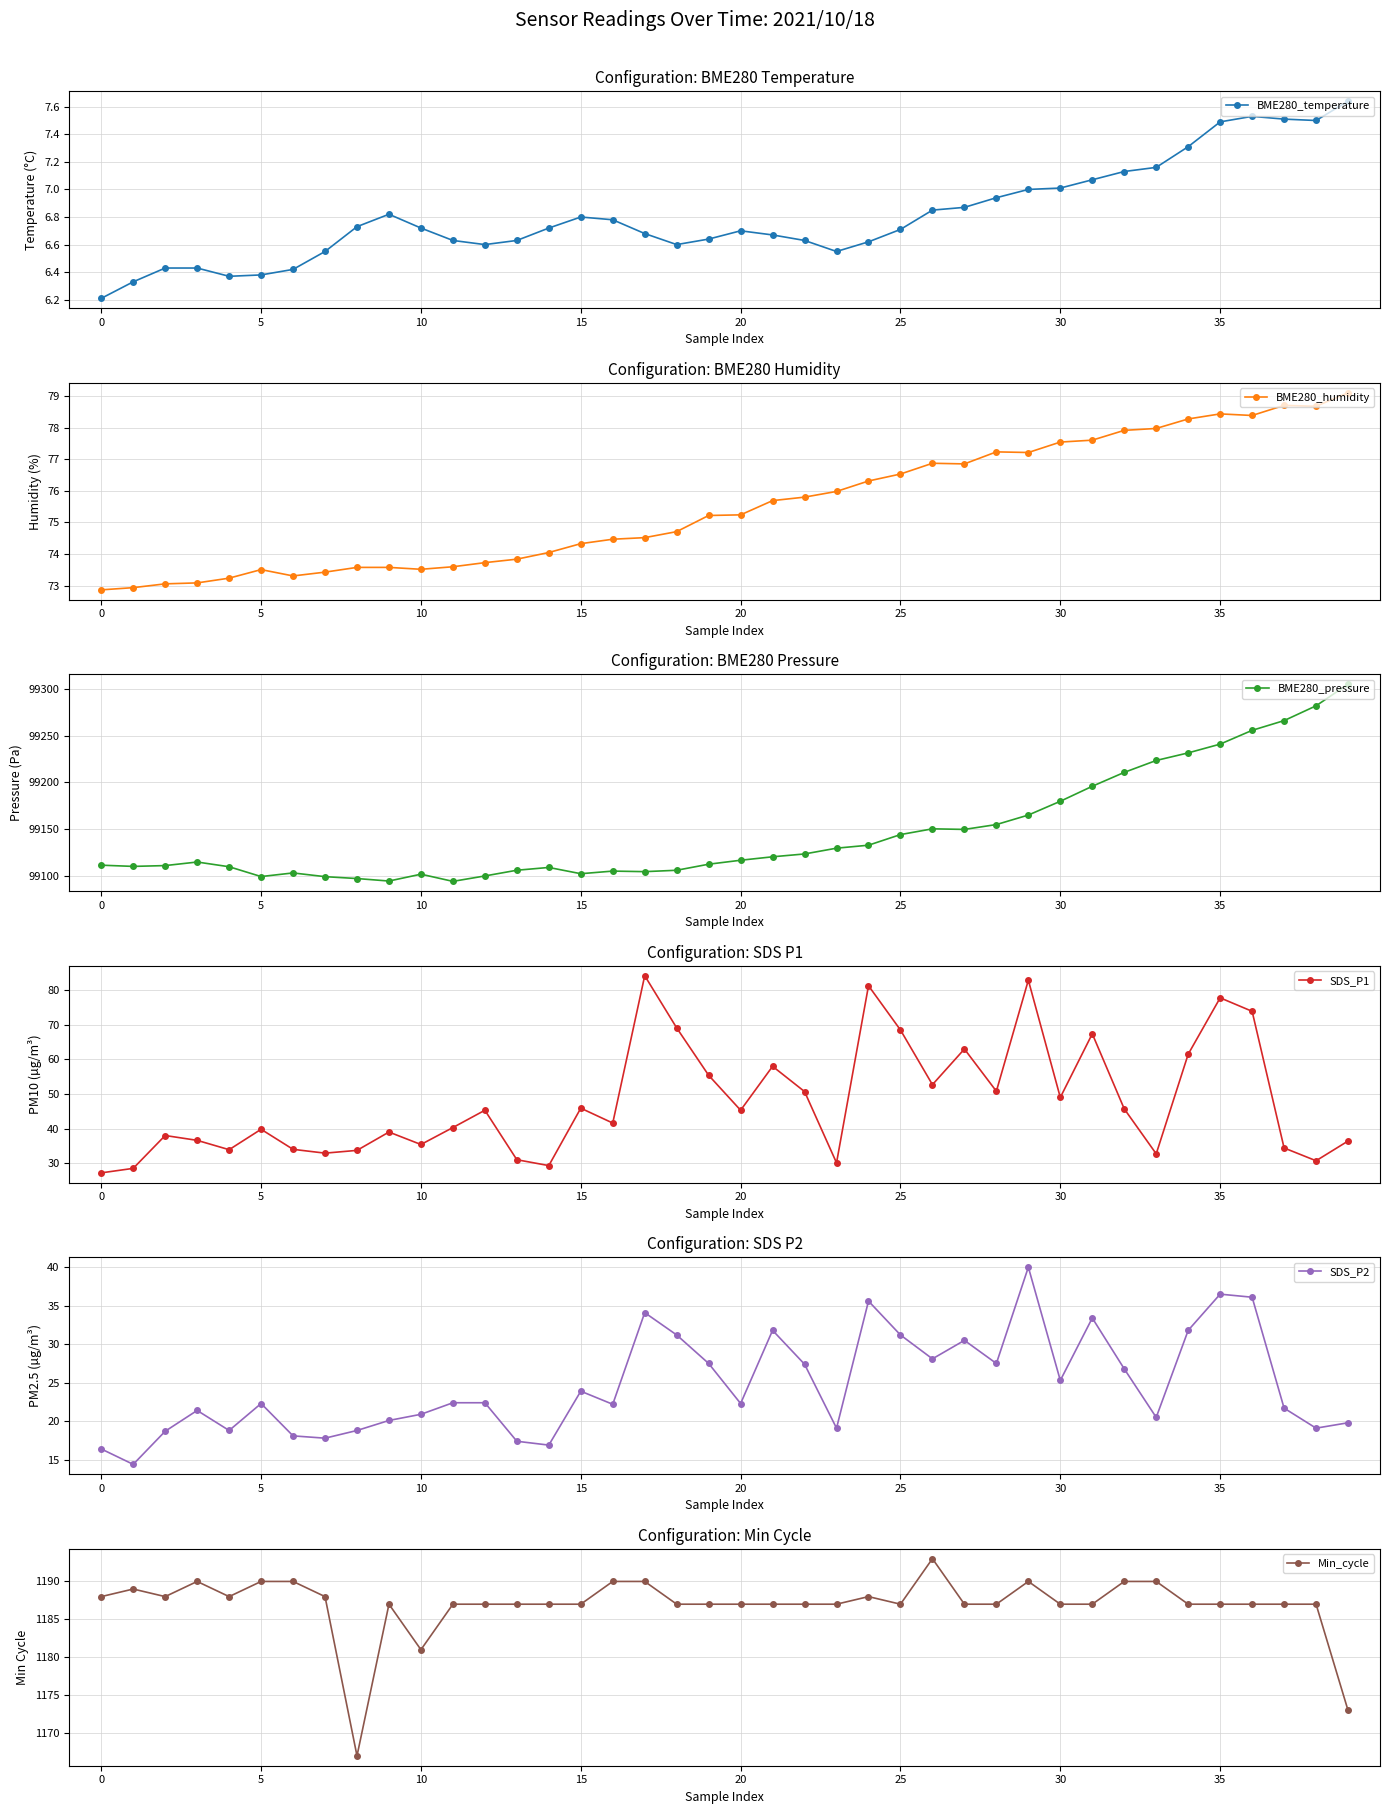

What is the value of the Min_cycle point at the 6th from the left?

1190.0